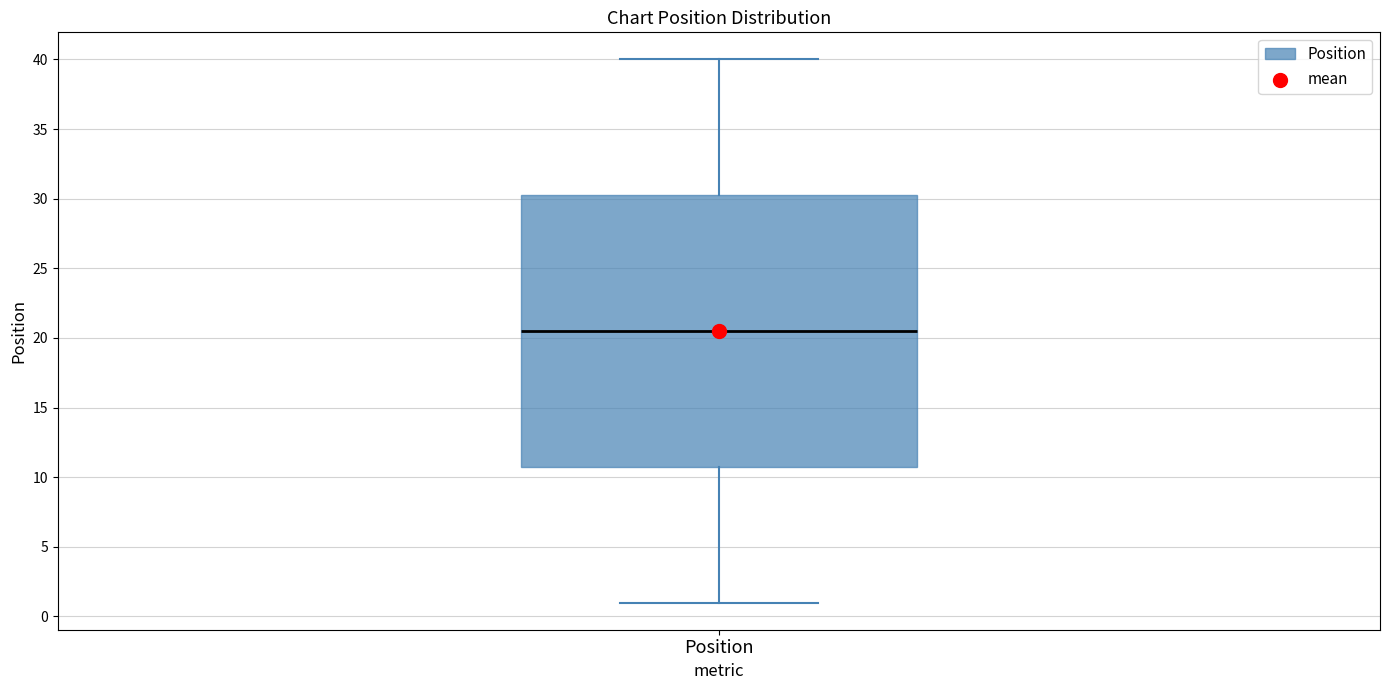

Read this box plot against the y-axis: the position of the median line, the range covered by the box, and the ends of both whiskers. The values are not printed on the chart, so give them approximately, as read against the axis.

median 20.5, box 11.0 to 30.5, whiskers 1.0 to 40.0